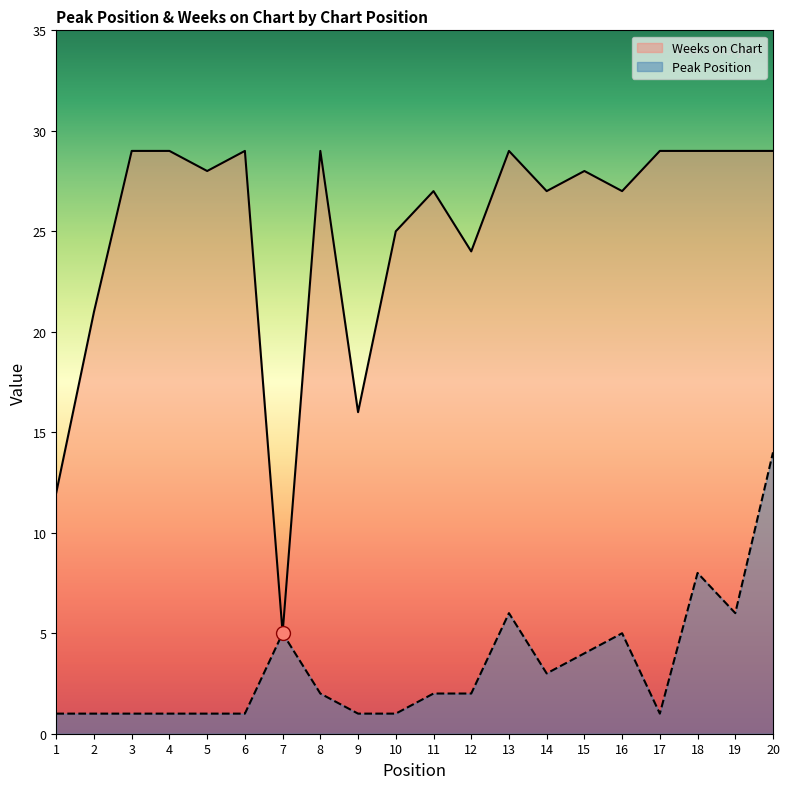

At which label is Peak Position closest to 7?

13